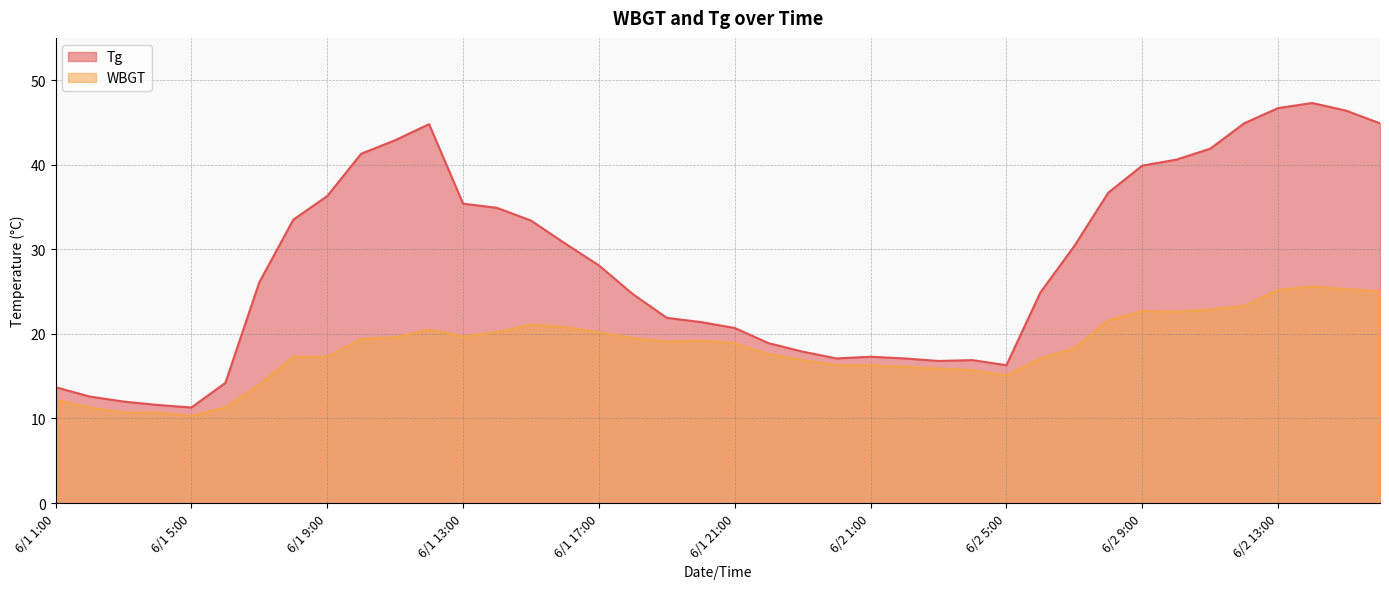

Where is Tg nearest to the value 29?

6/1 17:00